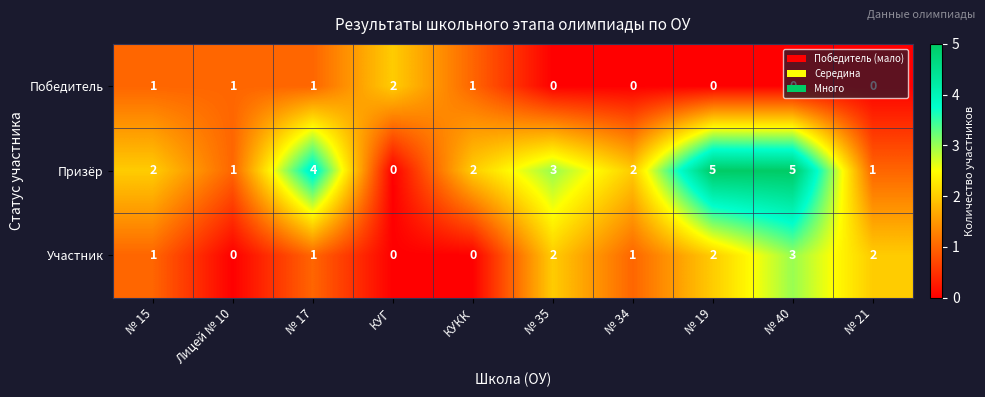

Rank the series by their maximum value, from lowest to highest.

Победитель, Участник, Призёр